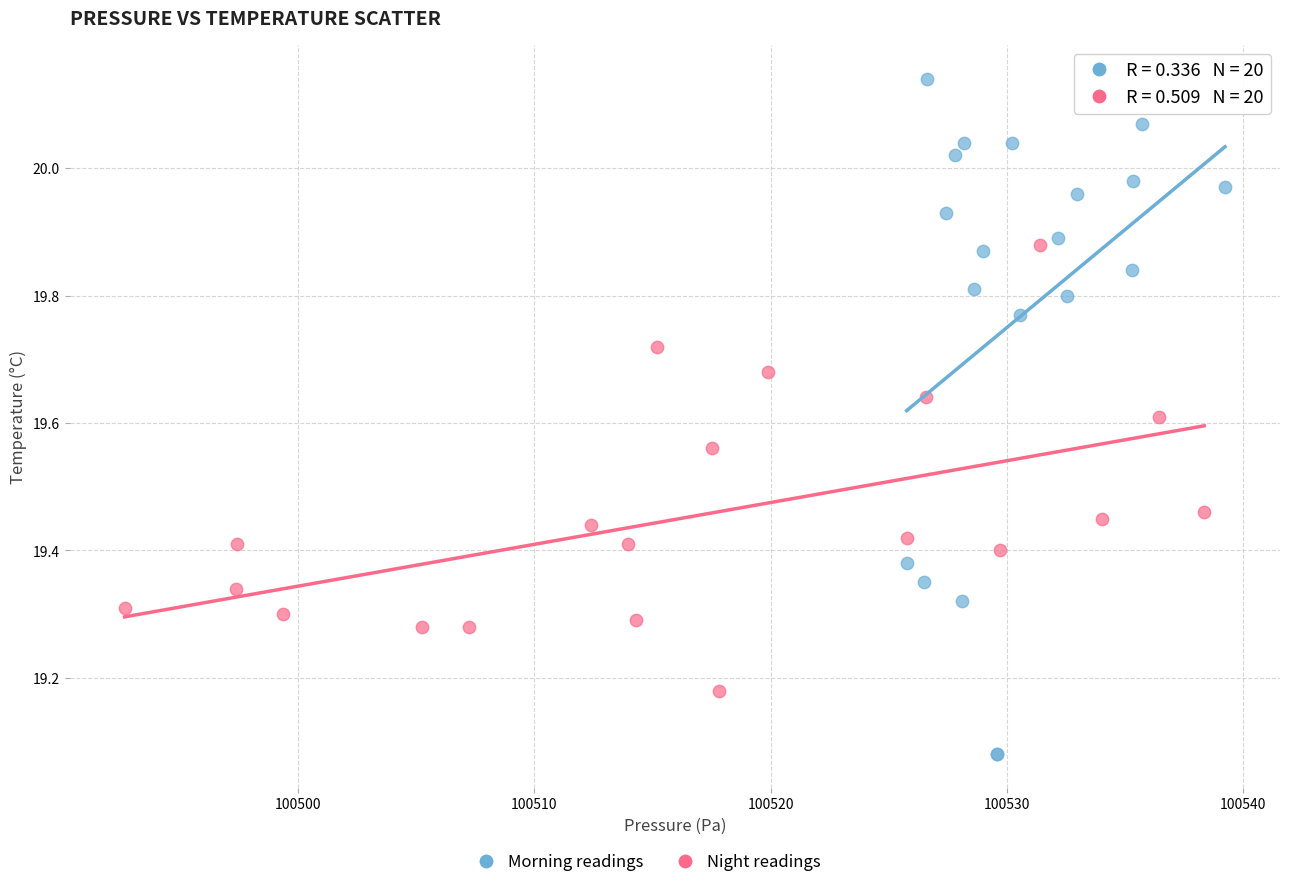

Which series contains the highest Y value?

Morning readings